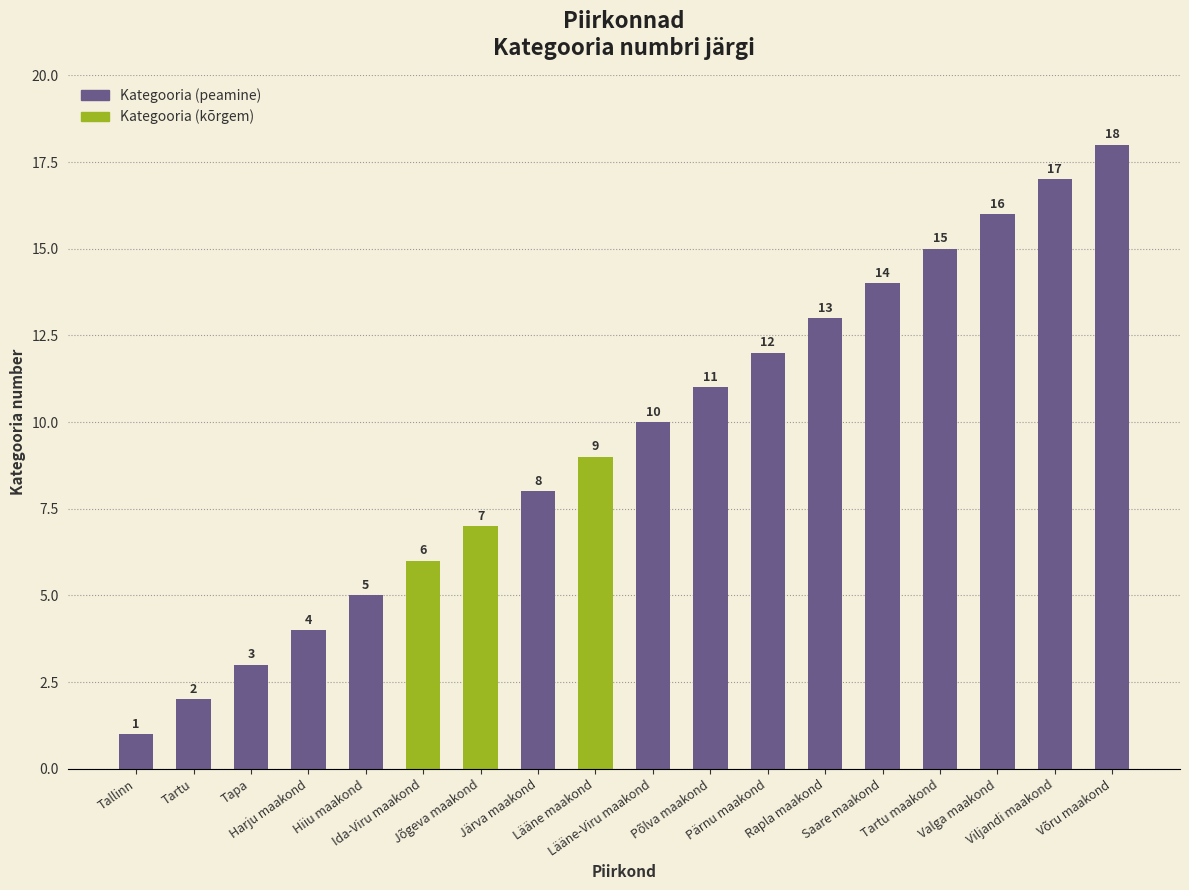

What is the sum of all values?

171